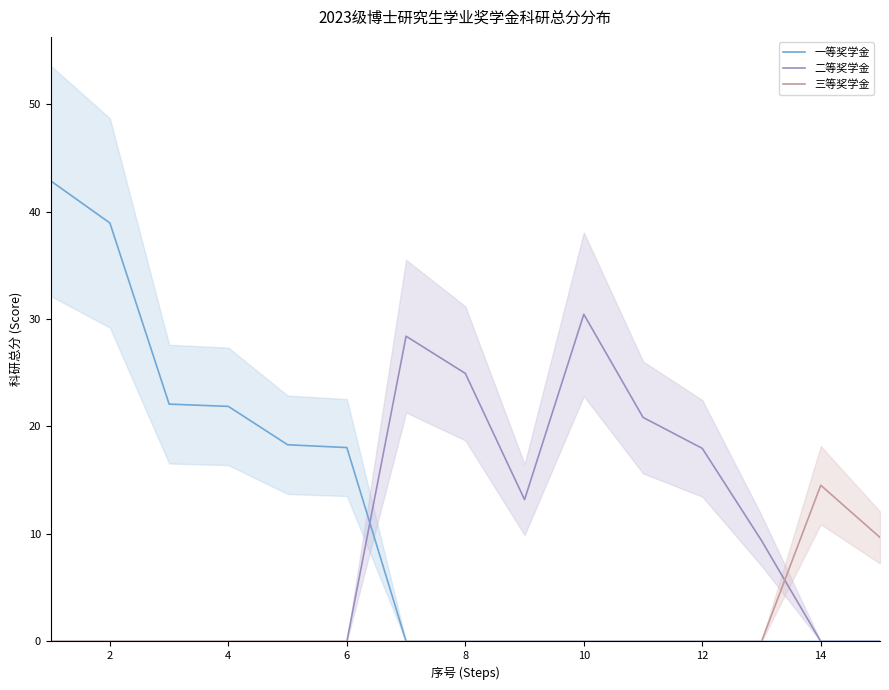

Does the chart have visible grid lines?

No